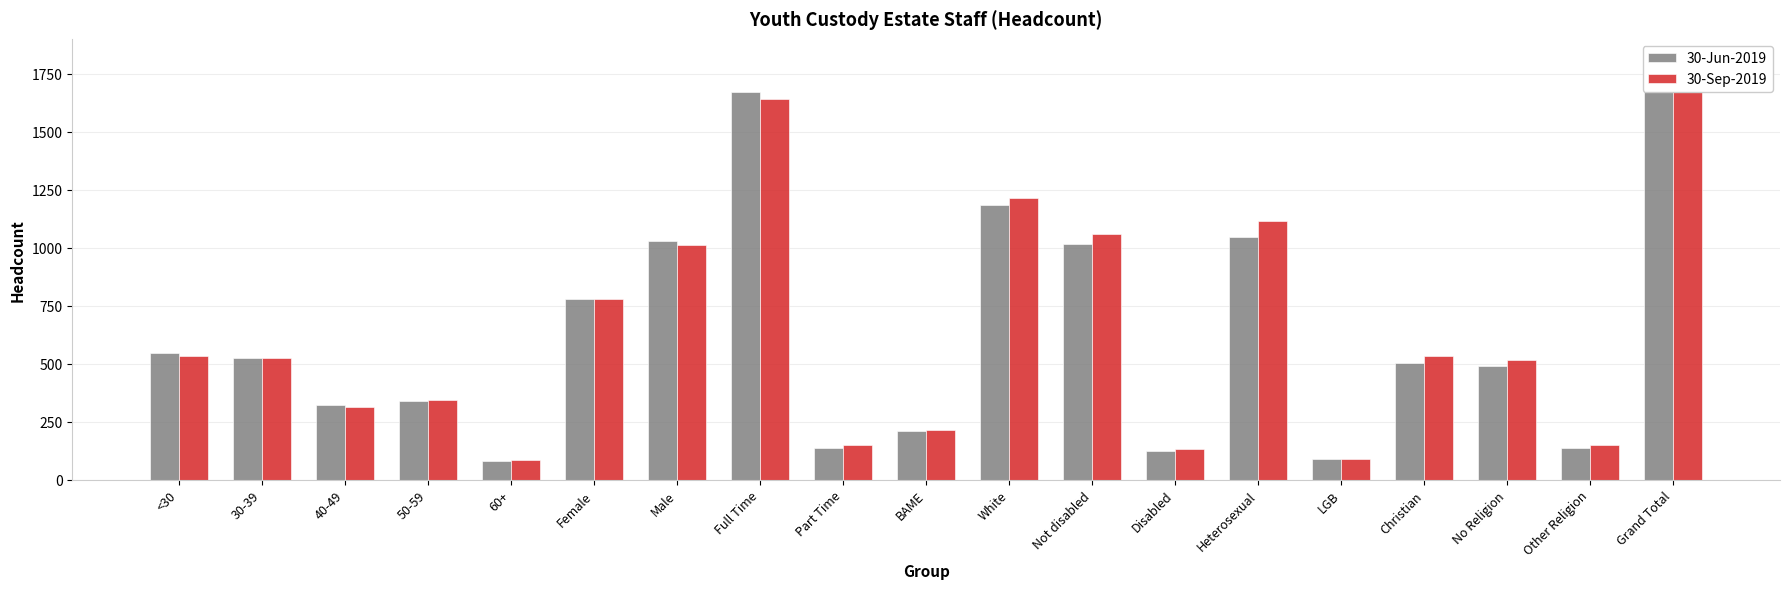

How many values in the 30-Jun-2019 series exceed 504?

9